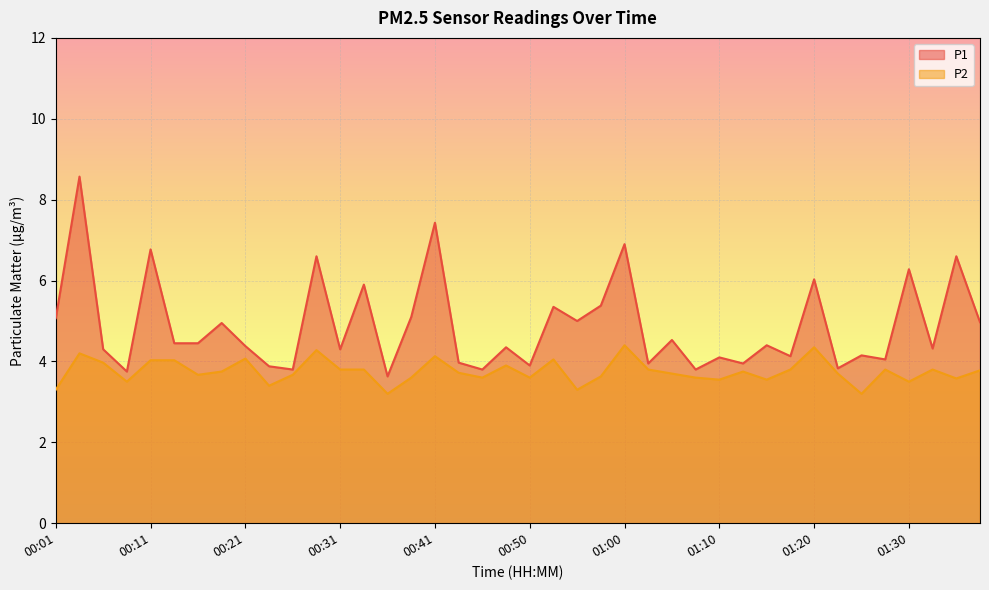

Rank the series at 00:58 from highest to lowest value.

P1, P2